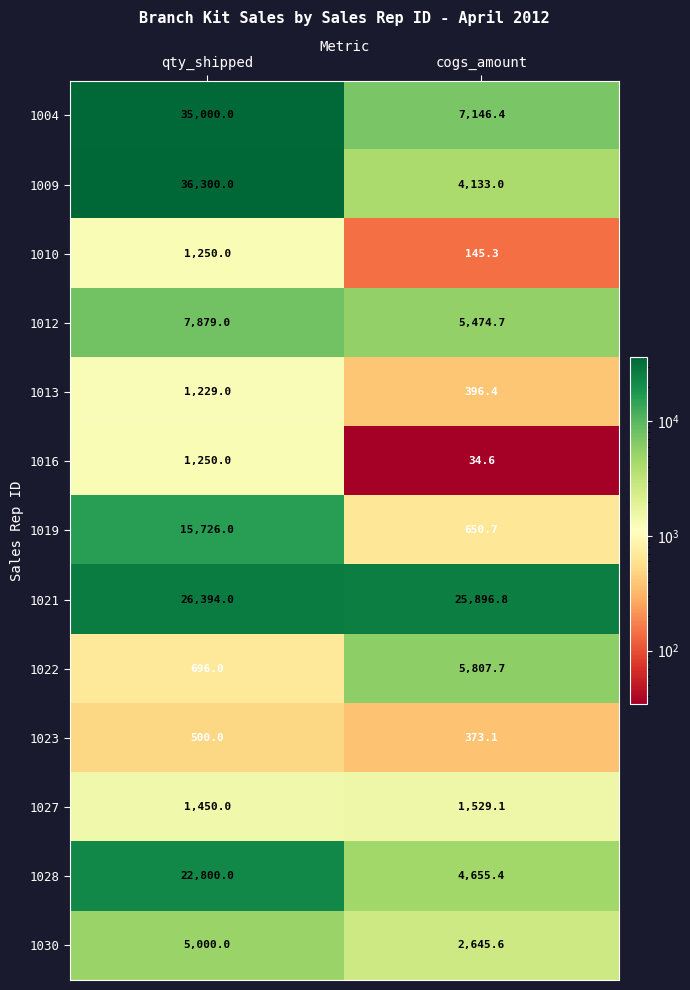

Reading right to left, extract all data points from this chart.

1004: cogs_amount=7146.4	qty_shipped=35000.0
1009: cogs_amount=4133.0	qty_shipped=36300.0
1010: cogs_amount=145.3	qty_shipped=1250.0
1012: cogs_amount=5474.7	qty_shipped=7879.0
1013: cogs_amount=396.4	qty_shipped=1229.0
1016: cogs_amount=34.6	qty_shipped=1250.0
1019: cogs_amount=650.7	qty_shipped=15726.0
1021: cogs_amount=25896.8	qty_shipped=26394.0
1022: cogs_amount=5807.7	qty_shipped=696.0
1023: cogs_amount=373.1	qty_shipped=500.0
1027: cogs_amount=1529.1	qty_shipped=1450.0
1028: cogs_amount=4655.4	qty_shipped=22800.0
1030: cogs_amount=2645.6	qty_shipped=5000.0